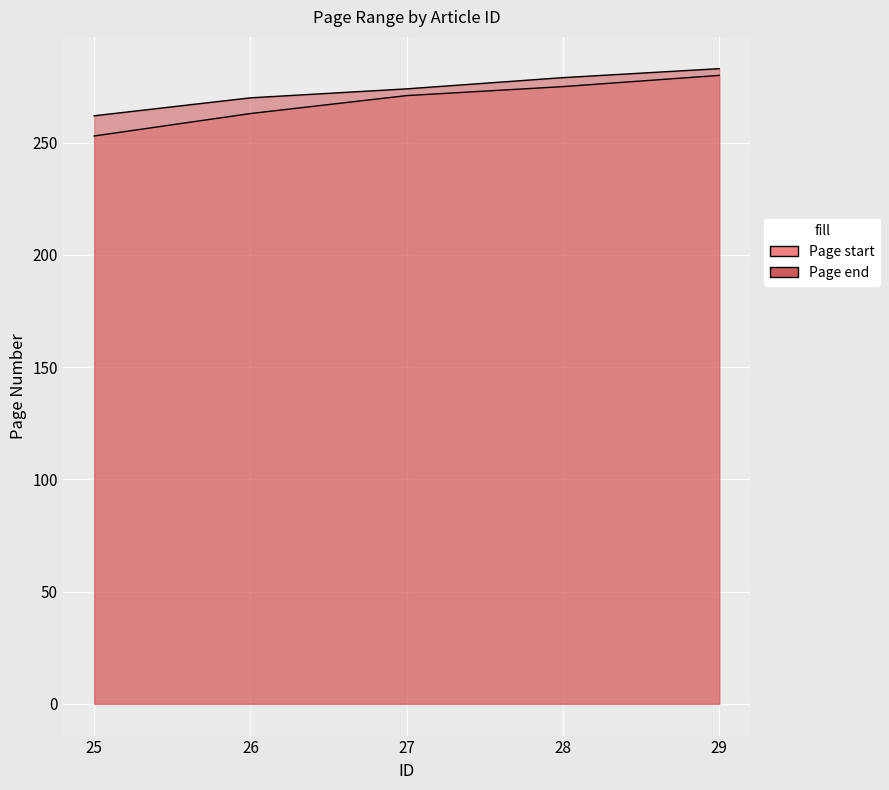

Read the Page end value at 26.

270